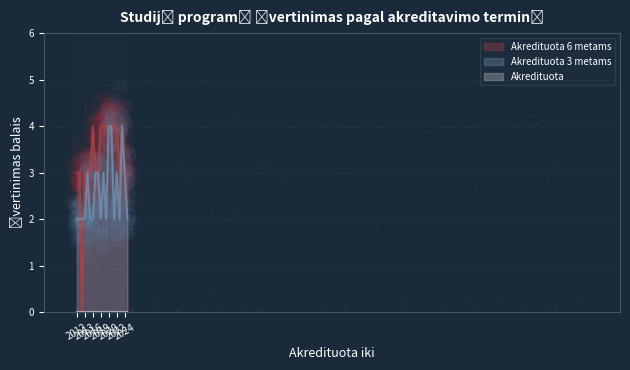

Which series has the widest spread of Y values?

Akredituota 6 metams